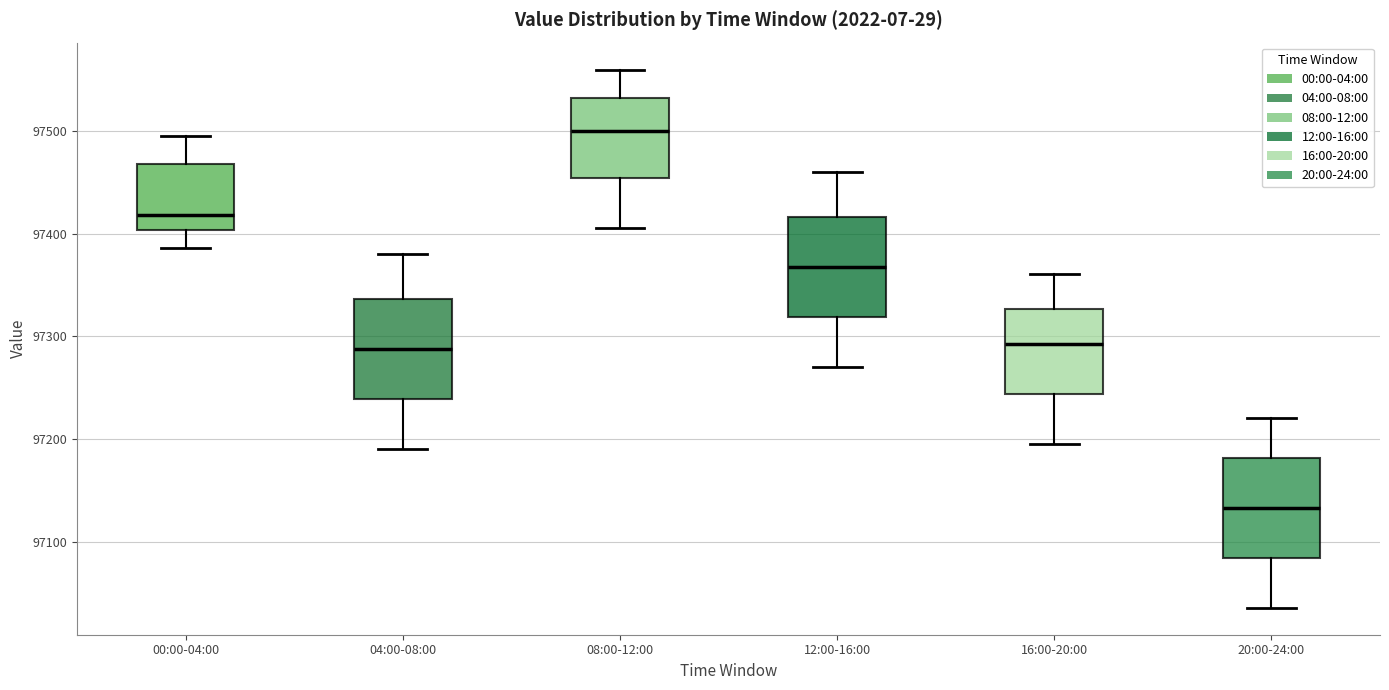

Reading left to right, read every box against the y-axis: the position of its median line, the range the box covers, and the ends of its whiskers. The values are not printed on the chart, so give them approximately, as read against the axis.

00:00-04:00: median 97420, box 97400 to 97470, whiskers 97390 to 97490
04:00-08:00: median 97290, box 97240 to 97340, whiskers 97190 to 97380
08:00-12:00: median 97500, box 97450 to 97530, whiskers 97410 to 97560
12:00-16:00: median 97370, box 97320 to 97420, whiskers 97270 to 97460
16:00-20:00: median 97290, box 97240 to 97330, whiskers 97200 to 97360
20:00-24:00: median 97130, box 97080 to 97180, whiskers 97040 to 97220